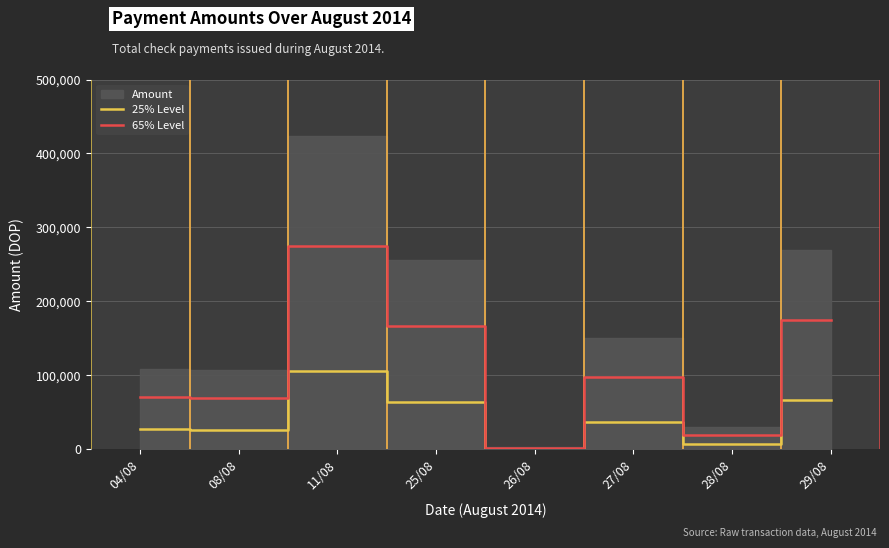

True or false: 65% Level and 25% Level cross at least once.

False